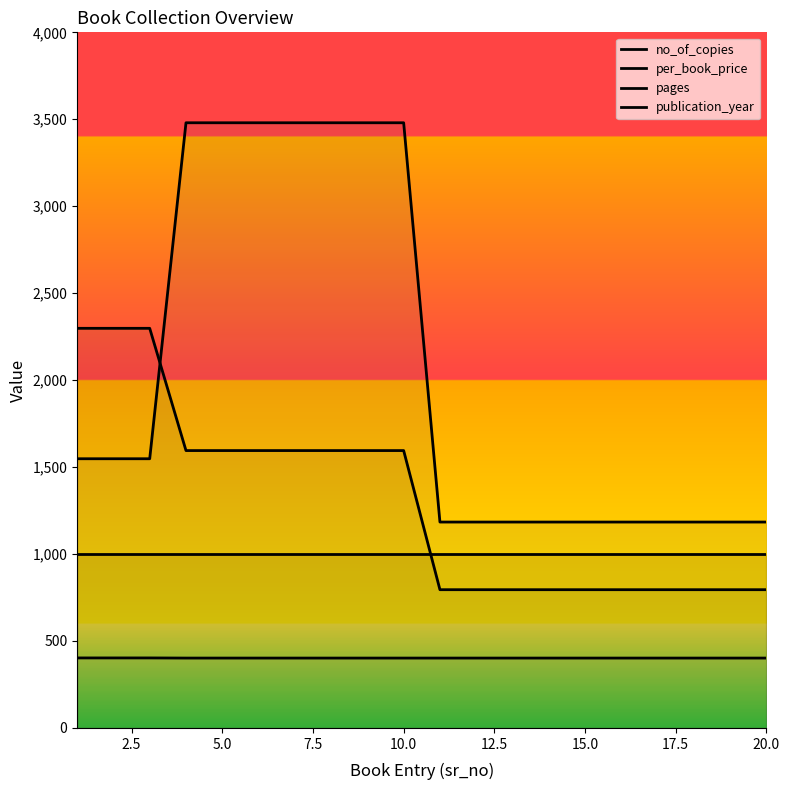

Does the chart display data point markers on the line(s)?

No